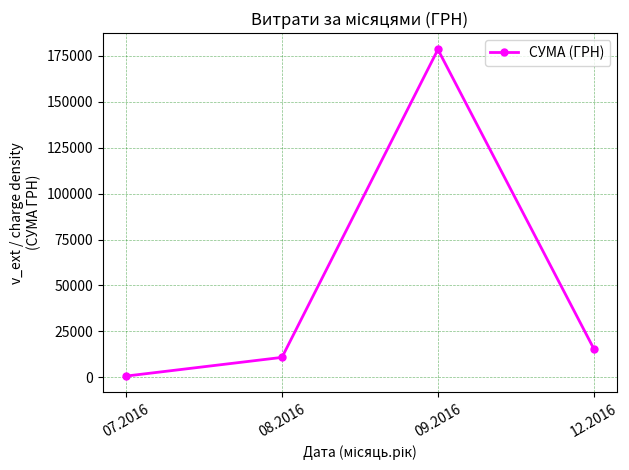

Where does the data first go above 15510?

09.2016